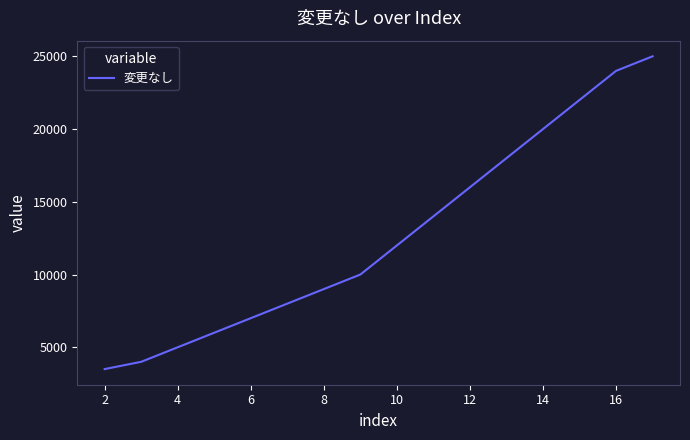

What is the minimum value shown in the chart?

3500